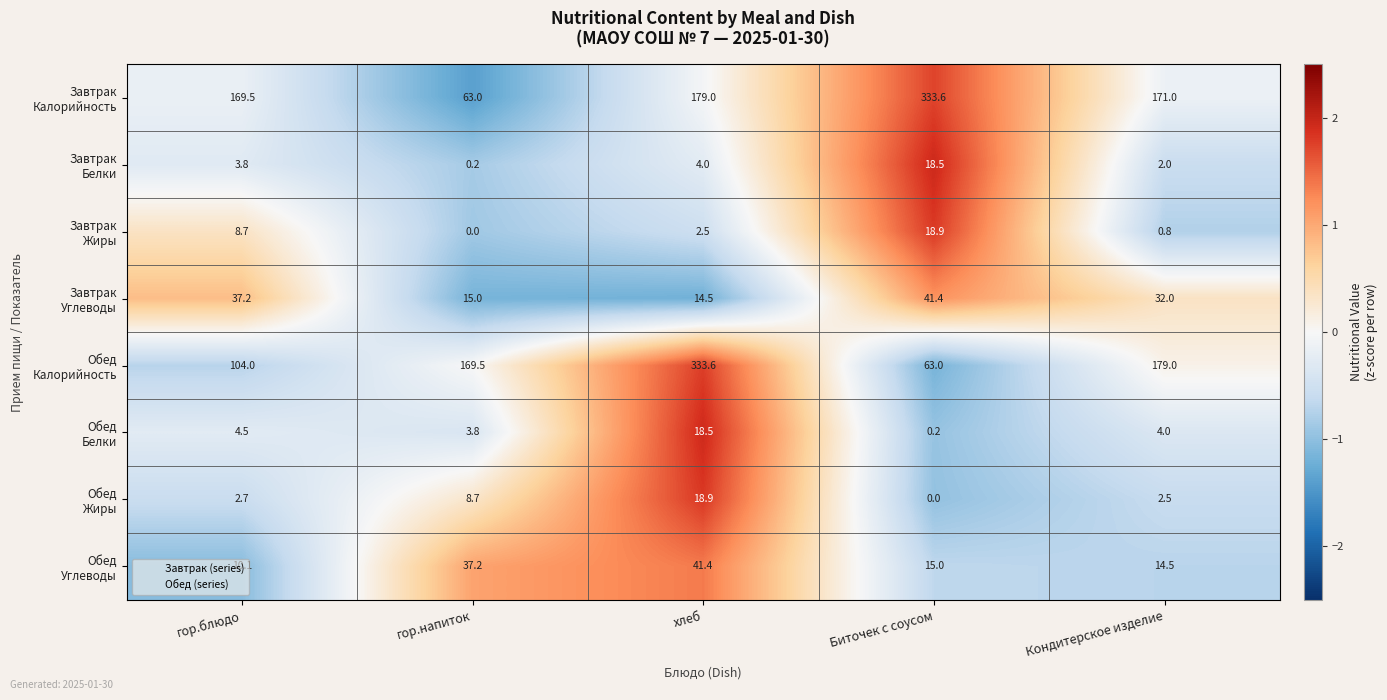

How many categories are shown in the chart?

5